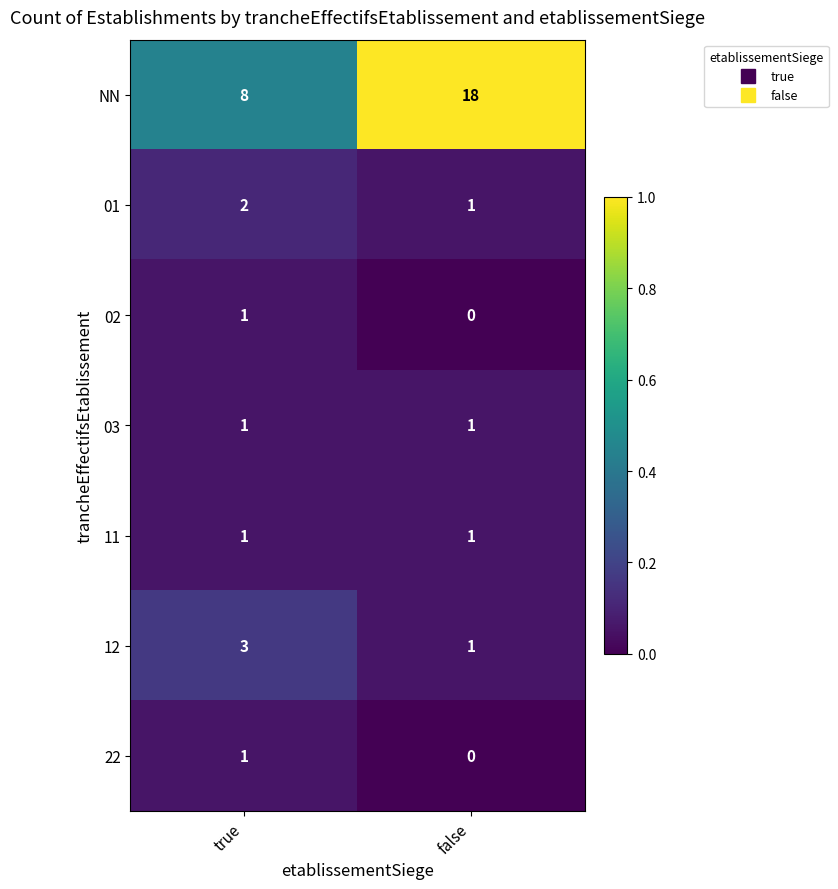

What is the total value across all series at true?

17